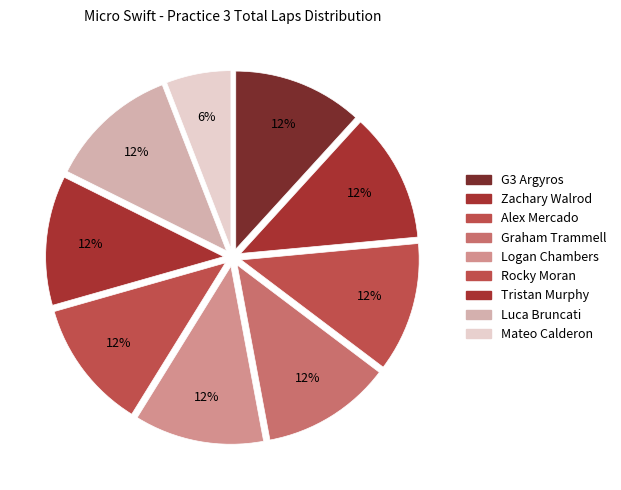

Which category has the smallest portion of the pie?

Mateo Calderon